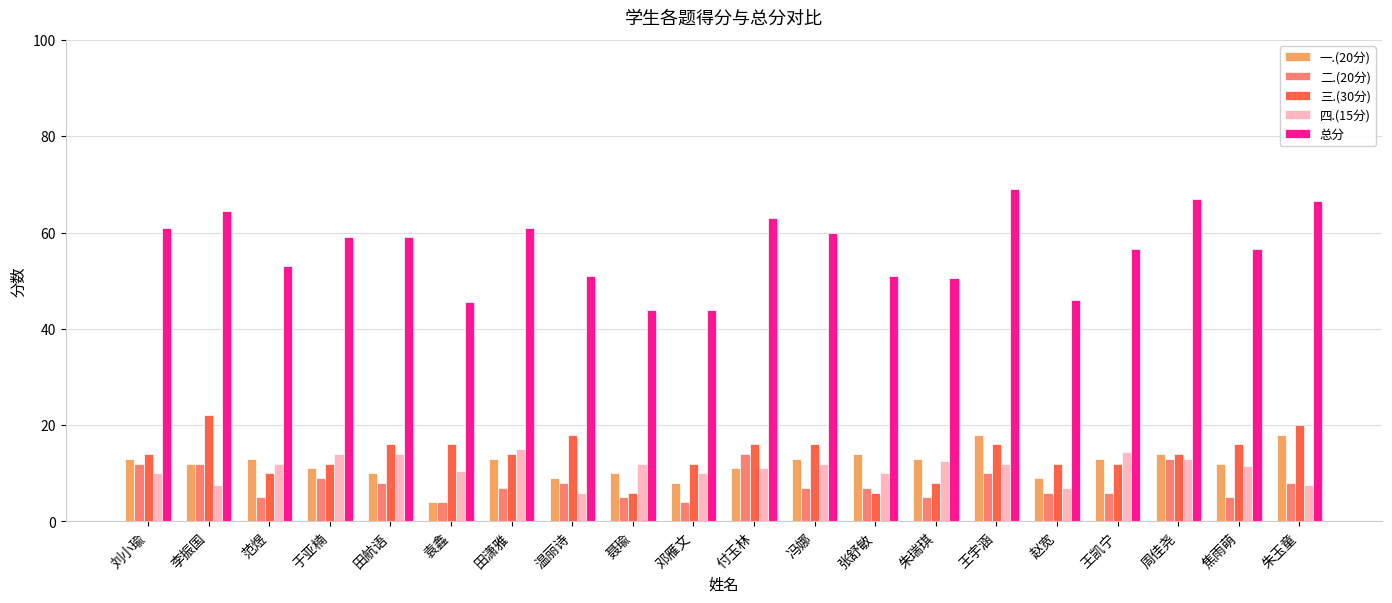

Which series has the largest range (max minus min)?

总分